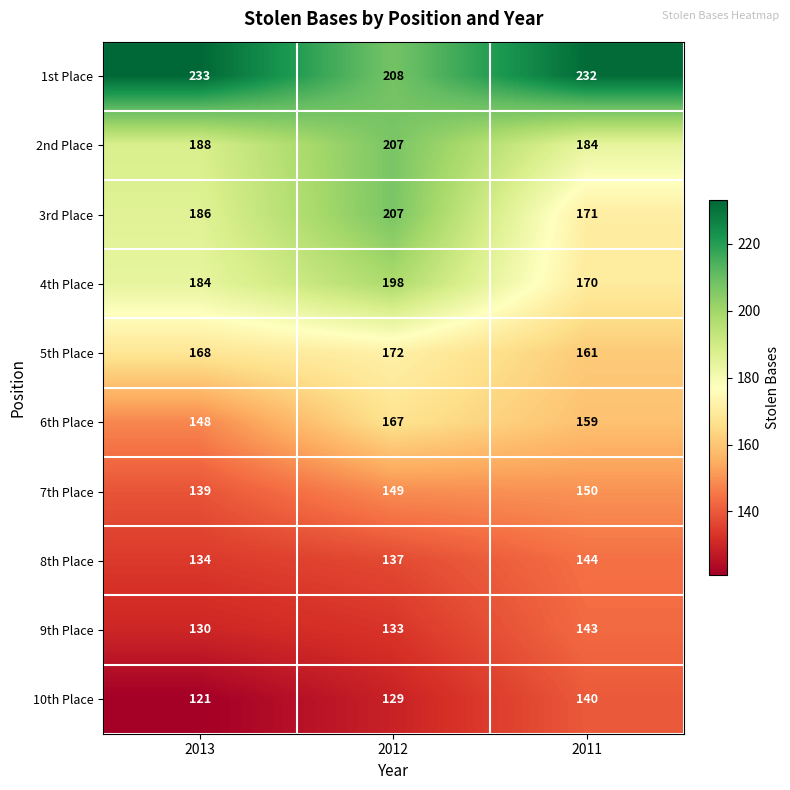

What is the average value of the 7th Place series?

146